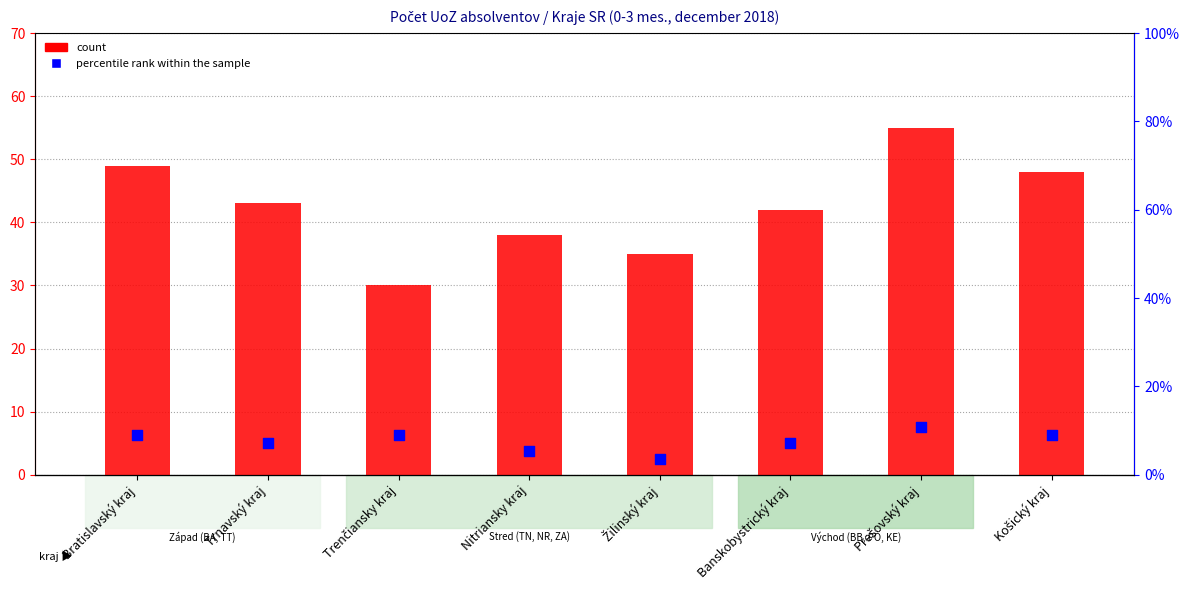

What is the total value across all series at Nitriansky kraj?

43.5